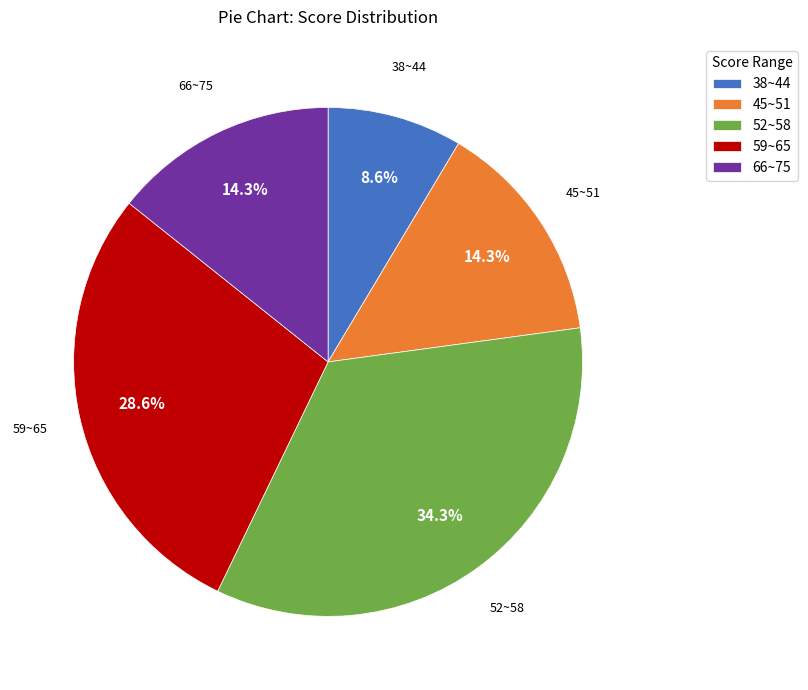

Which has a higher value, 38~44 or 66~75?

66~75